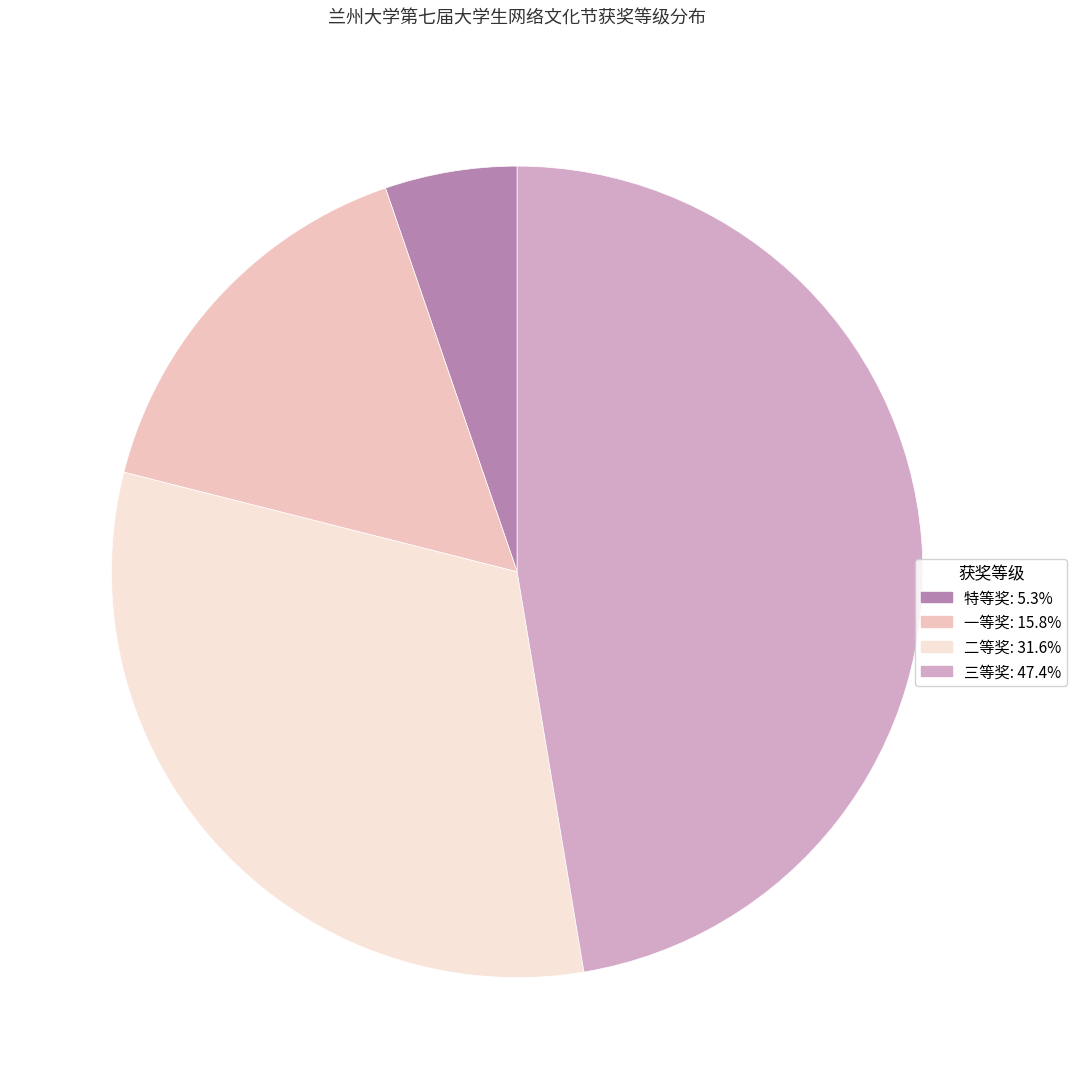

Do 二等奖 and 一等奖 together represent more than half of the pie?

No